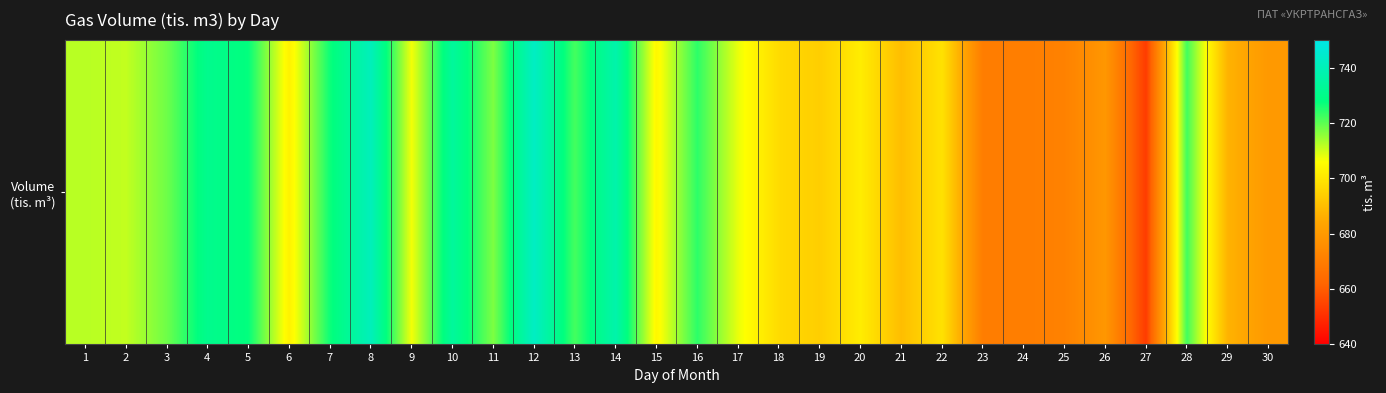

What is the difference between the maximum and minimum values?

89.6